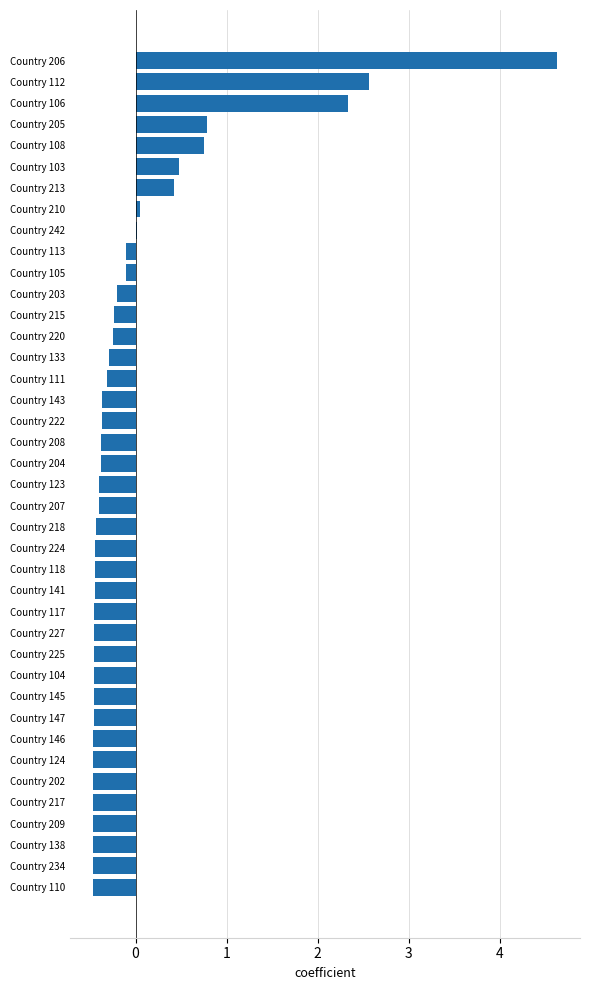

What is the change in value from Country 234 to Country 133?

+0.2